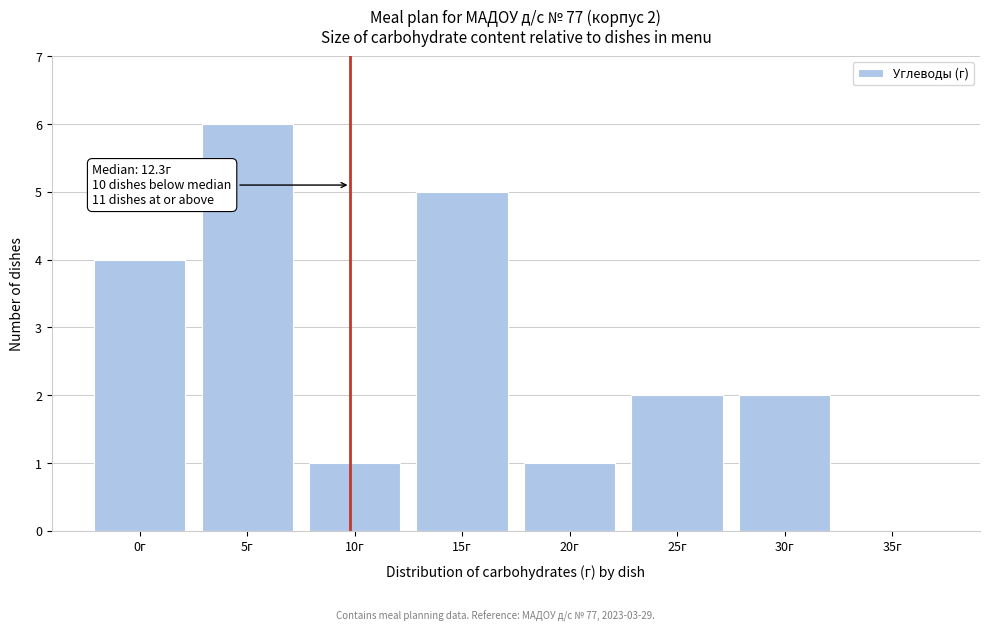

Reading right to left, extract all data points from this chart.

35г=0	30г=2	25г=2	20г=1	15г=5	10г=1	5г=6	0г=4